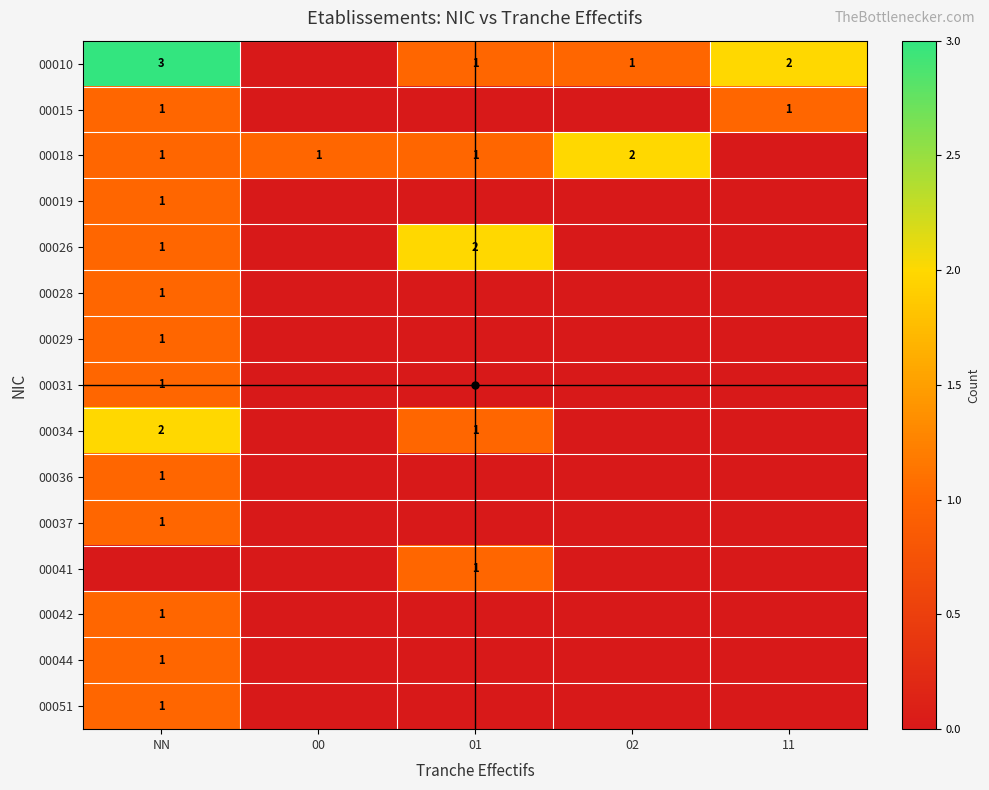

The 00051 series shows 1 at NN. True or false?

True